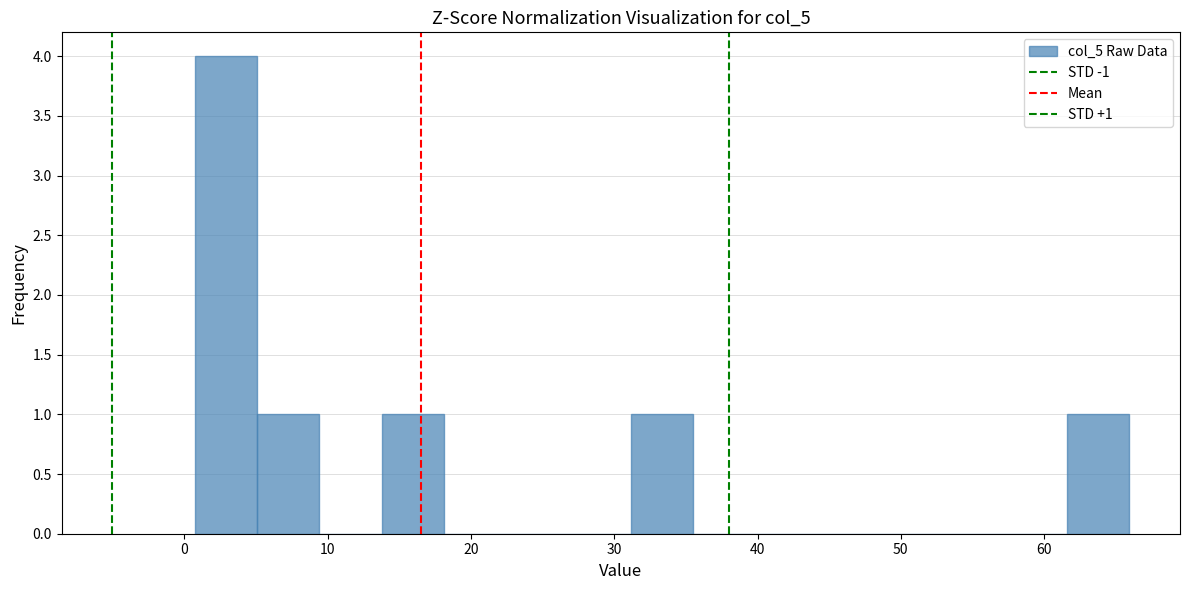

Which range on the x-axis has the tallest bar?

1 to 5